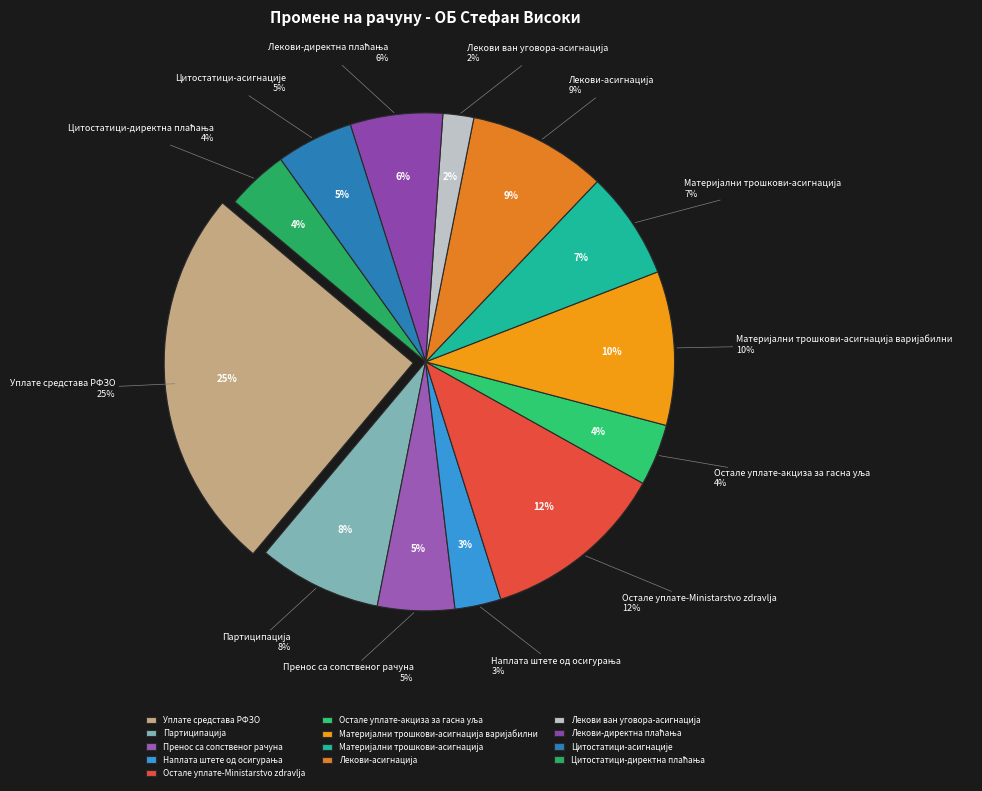

What portion of the pie excludes Цитостатици-директна плаћања?

96.0%